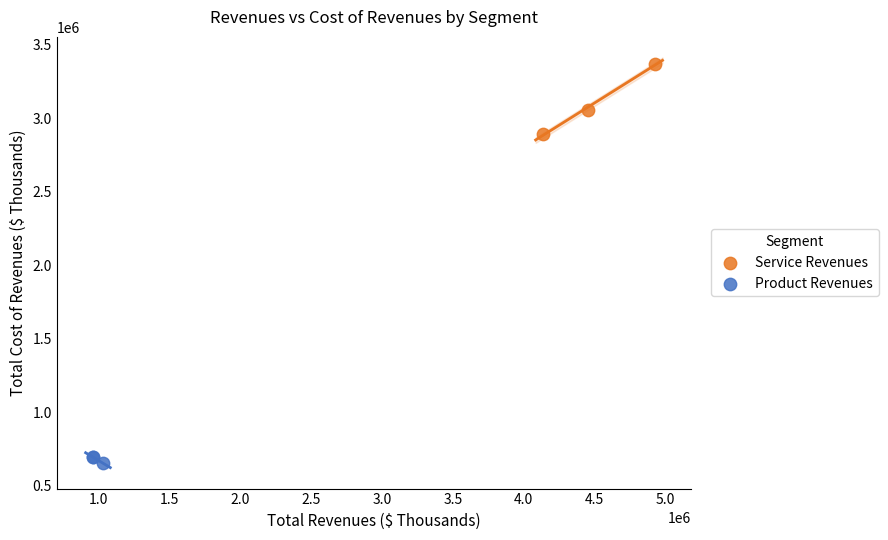

Which series reaches the maximum Y coordinate?

Service Revenues